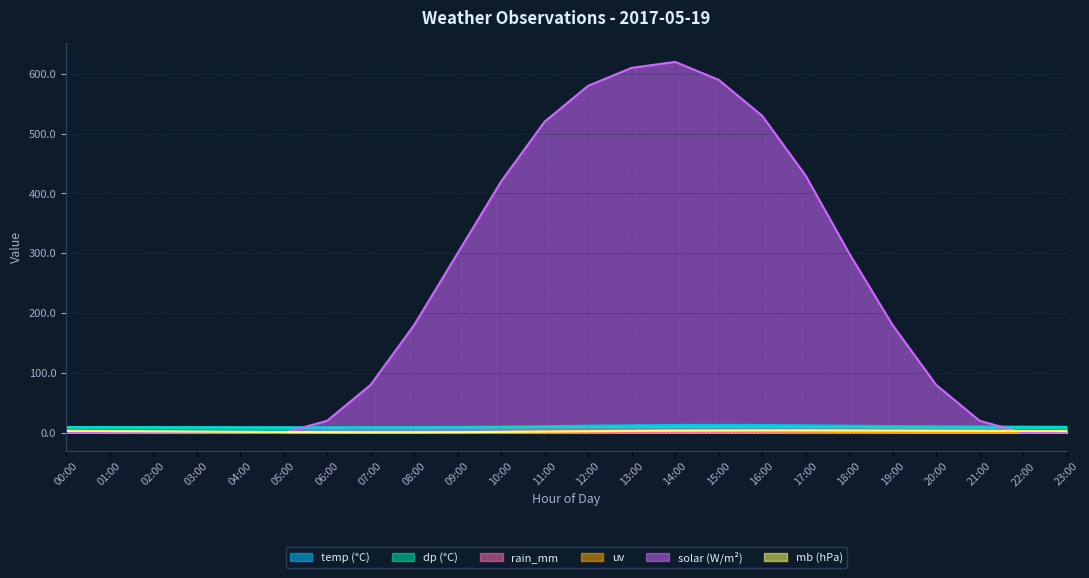

Where is temp nearest to the value 11?

11:00